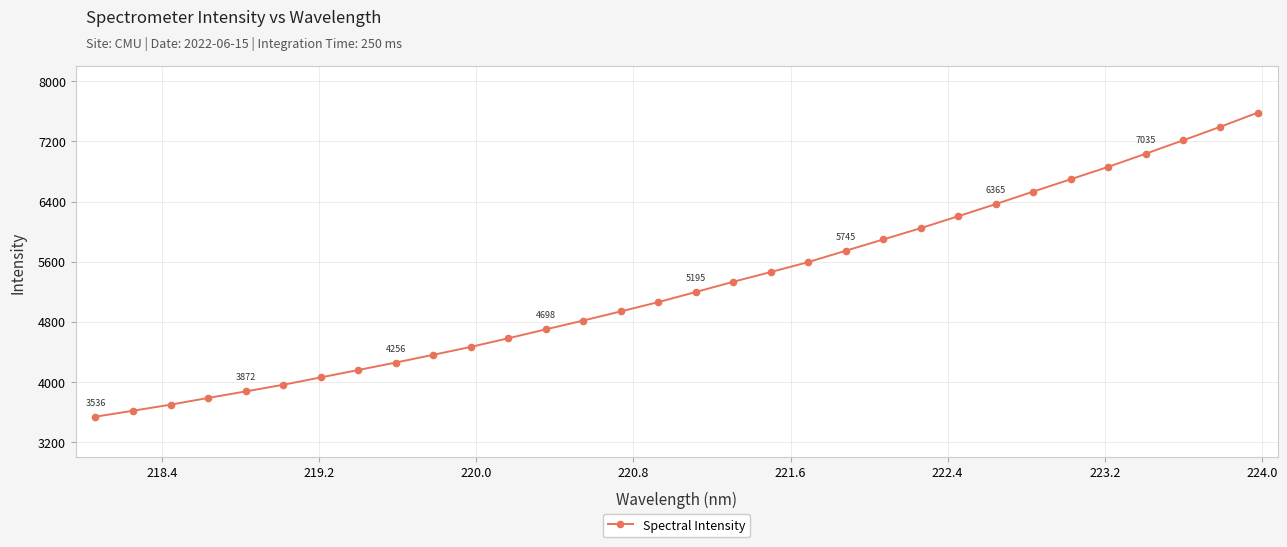

What is the smallest value displayed?

3536.1